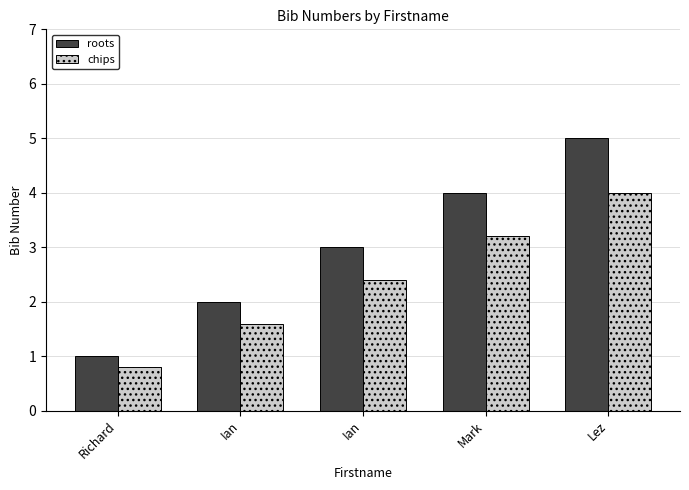

Between Richard and Lez, which is larger?

Lez